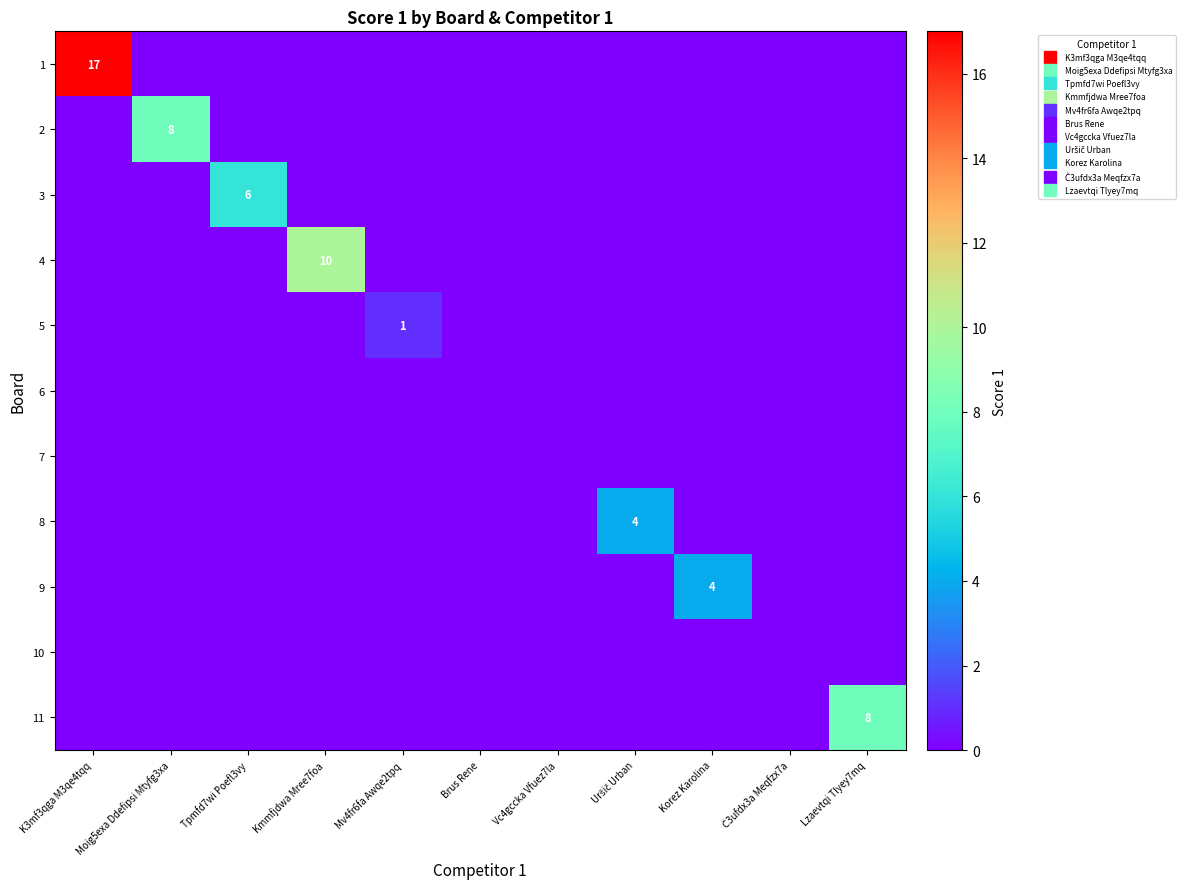

Between Kmmfjdwa Mree7foa and Brus Rene, which series saw the biggest shift?

4